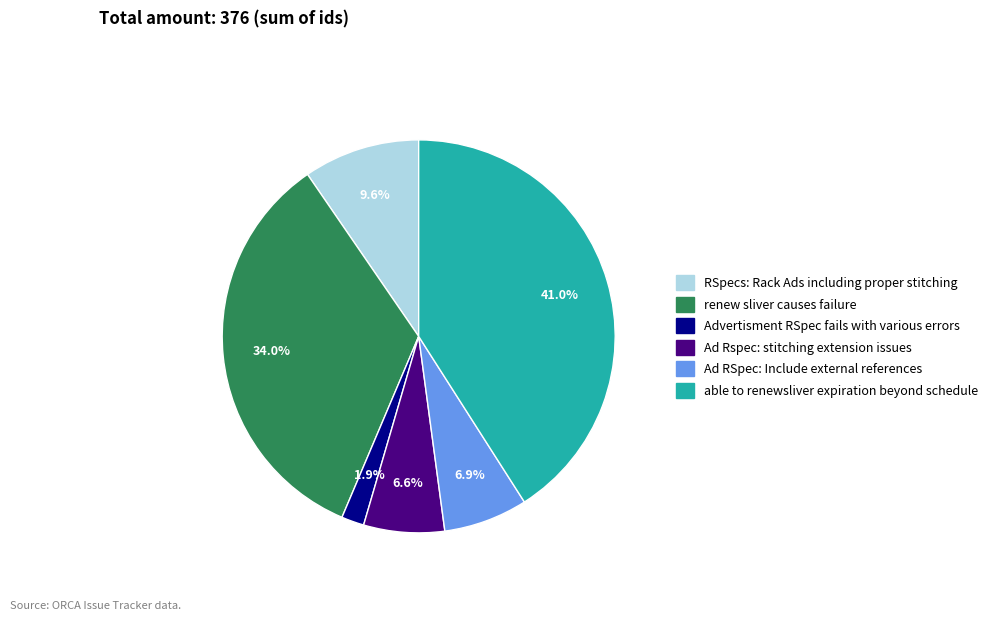

Which slice is the smallest?

Advertisment RSpec fails